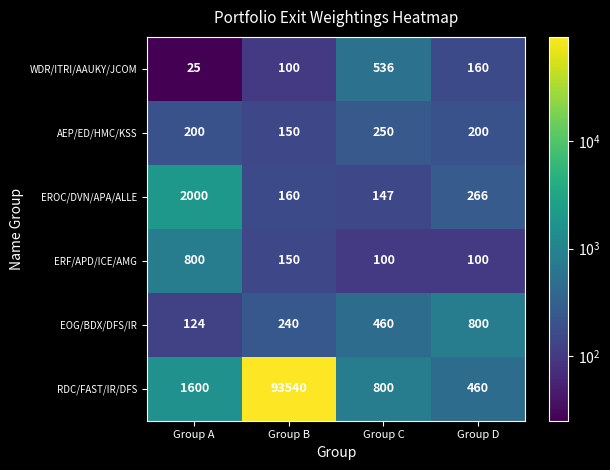

Count the number of categories in the chart.

4